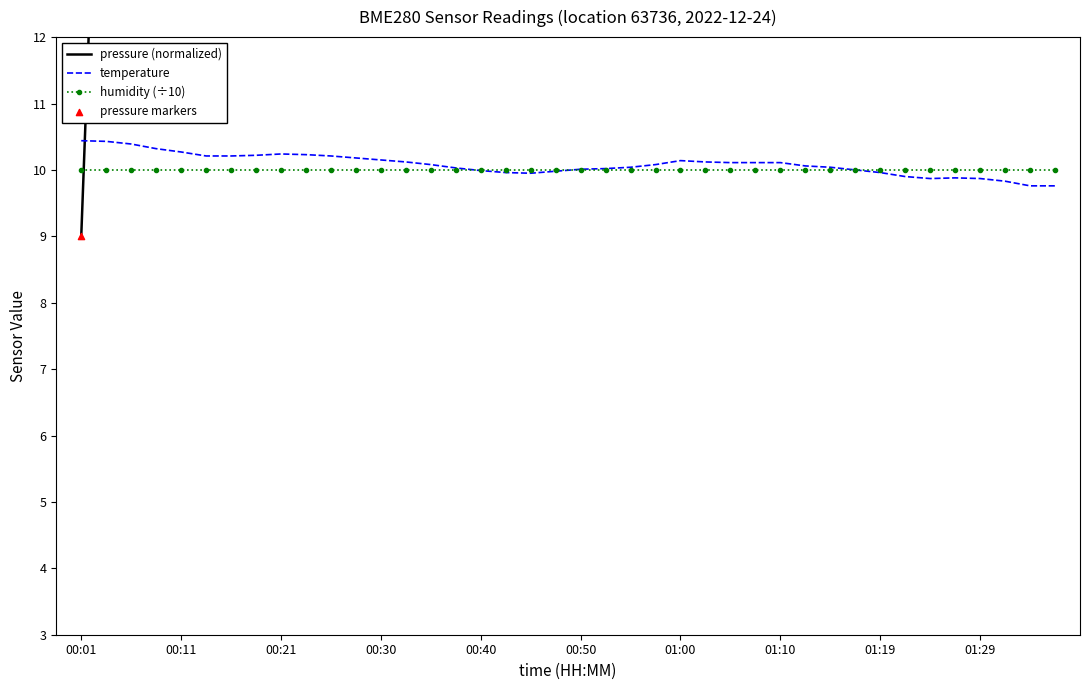

Which series has the largest total across all categories?

pressure (normalized)